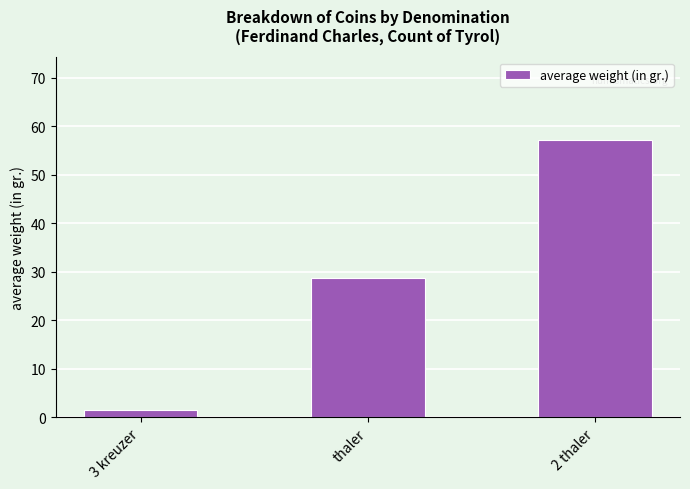

How many data points are above 28?

2